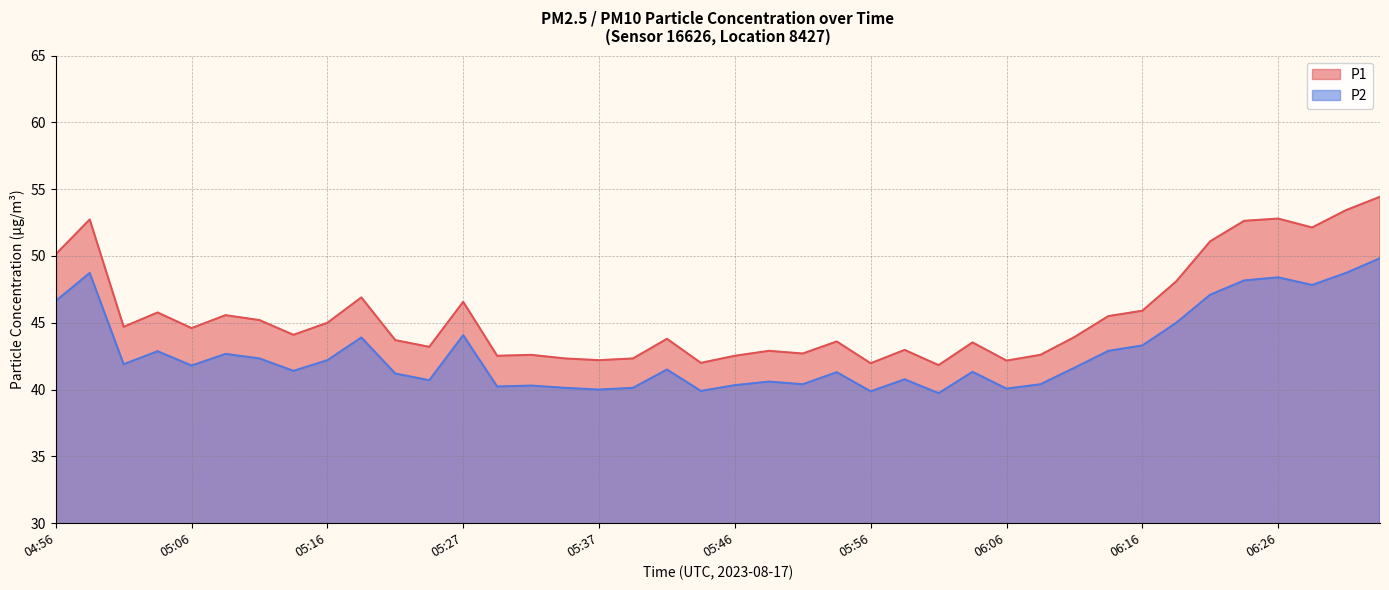

Read the P2 value at 06:06.

40.1